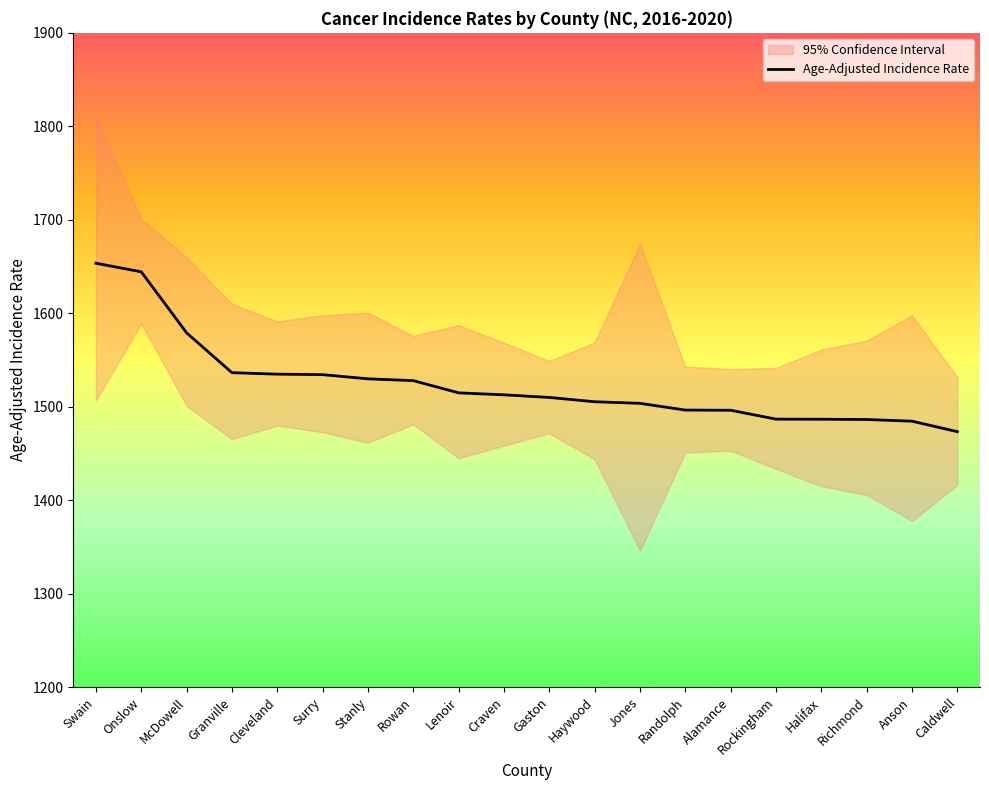

What is the change in value from Swain to Craven?

-140.8